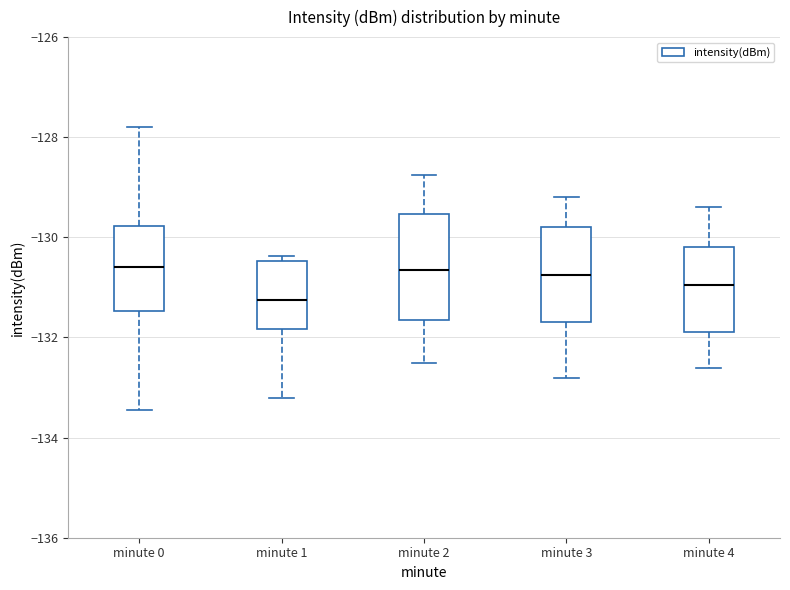

Which box has the lowest median line?

minute 1